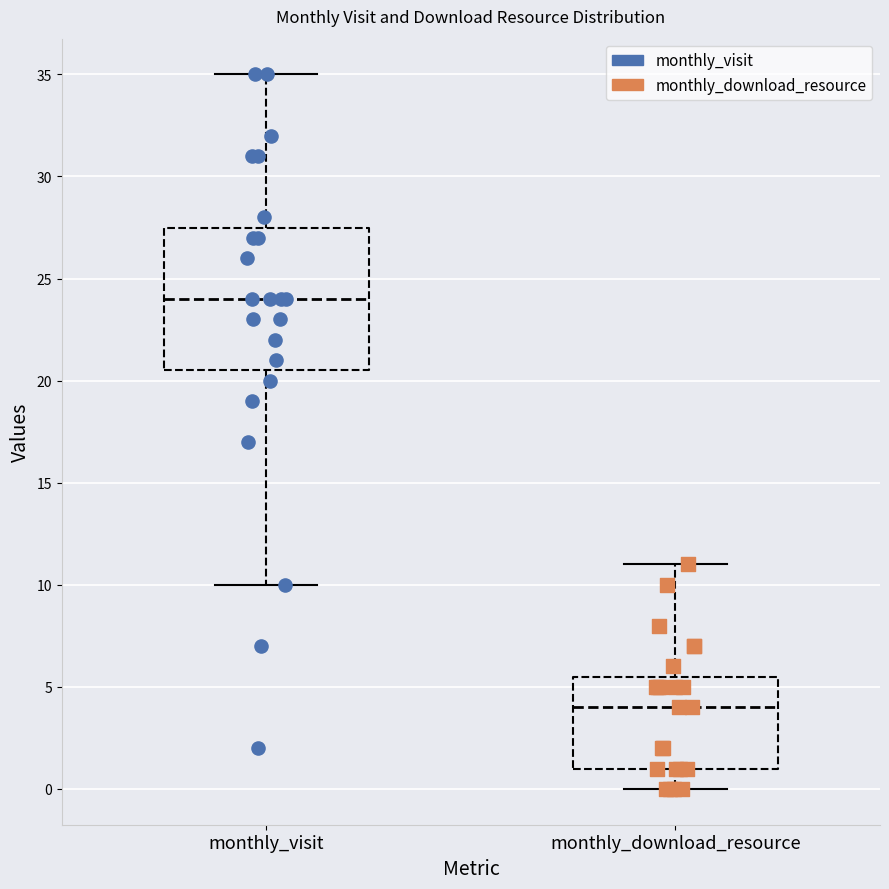

Reading left to right, read every box against the y-axis: the position of its median line, the range the box covers, and the ends of its whiskers. The values are not printed on the chart, so give them approximately, as read against the axis.

monthly_visit: median 24.0, box 20.5 to 27.5, whiskers 10.0 to 35.0
monthly_download_resource: median 4.0, box 1.0 to 5.5, whiskers 0.0 to 11.0